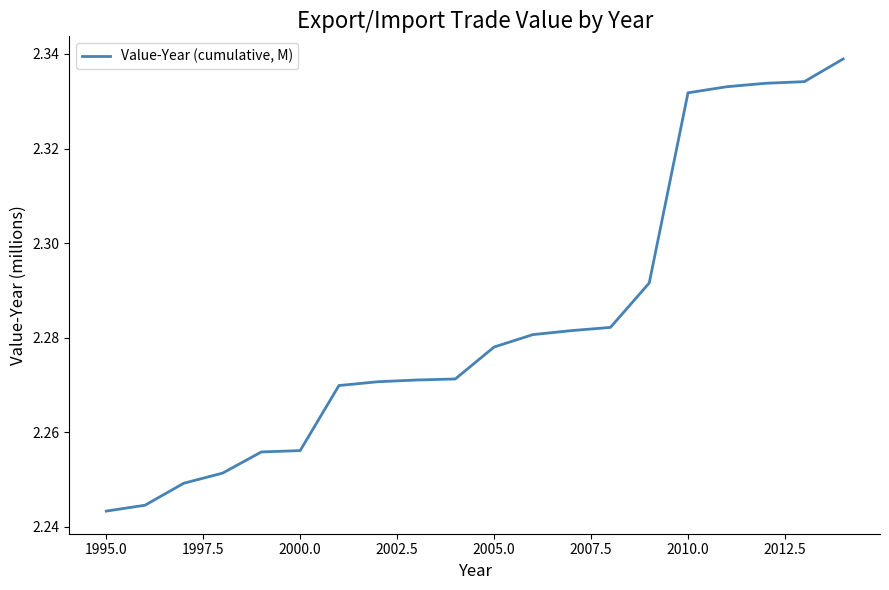

How many lines are shown in the chart?

1